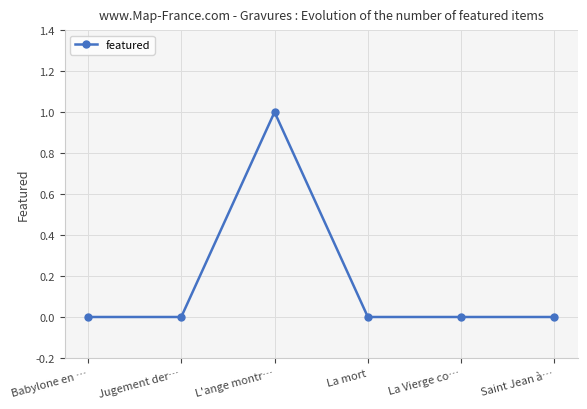

Reading left to right, extract all data points from this chart.

0	0	1	0	0	0